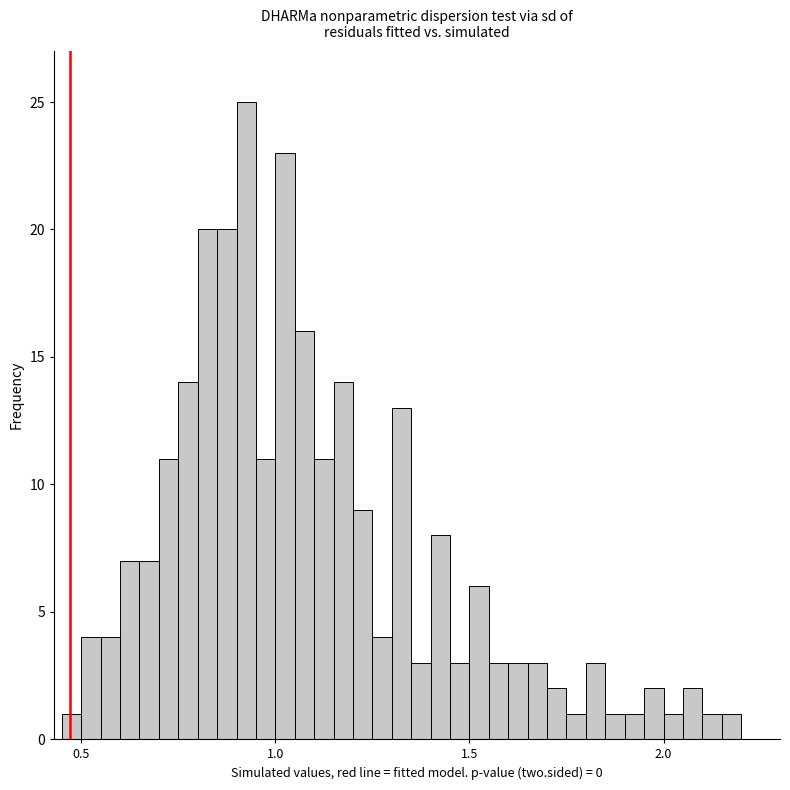

Around what value on the x-axis is the tallest bar? Give the approximate position of its centre, as read against the axis.

0.95